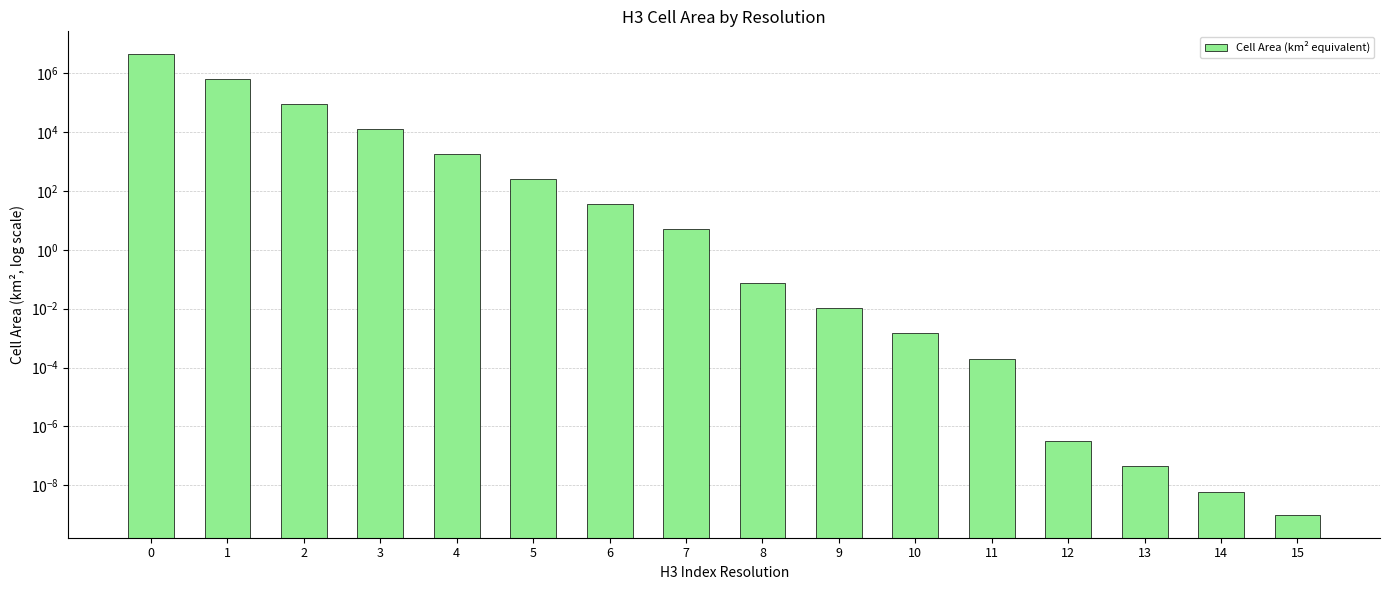

How many series are shown in this chart?

1